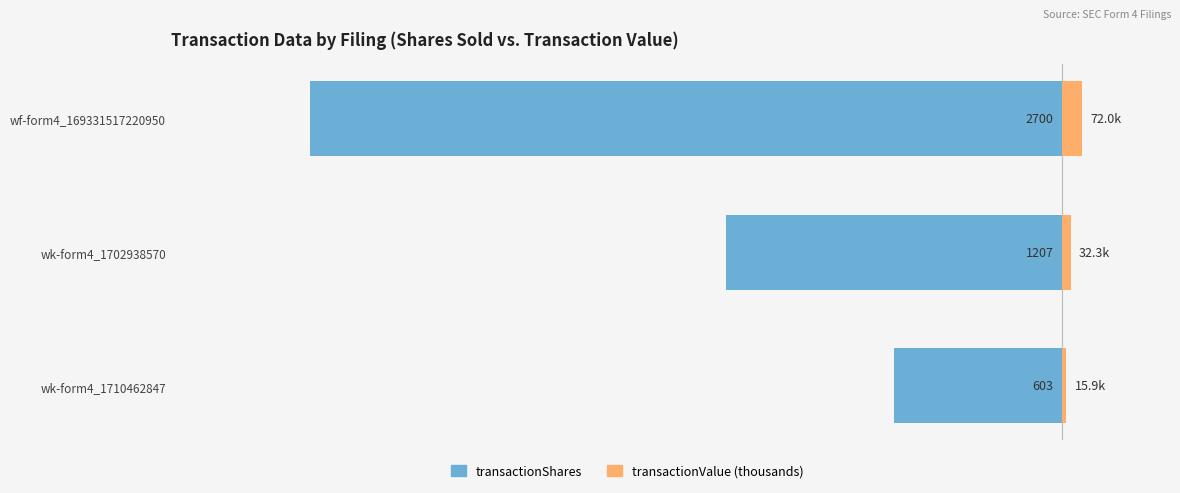

Are the bars horizontal?

Yes